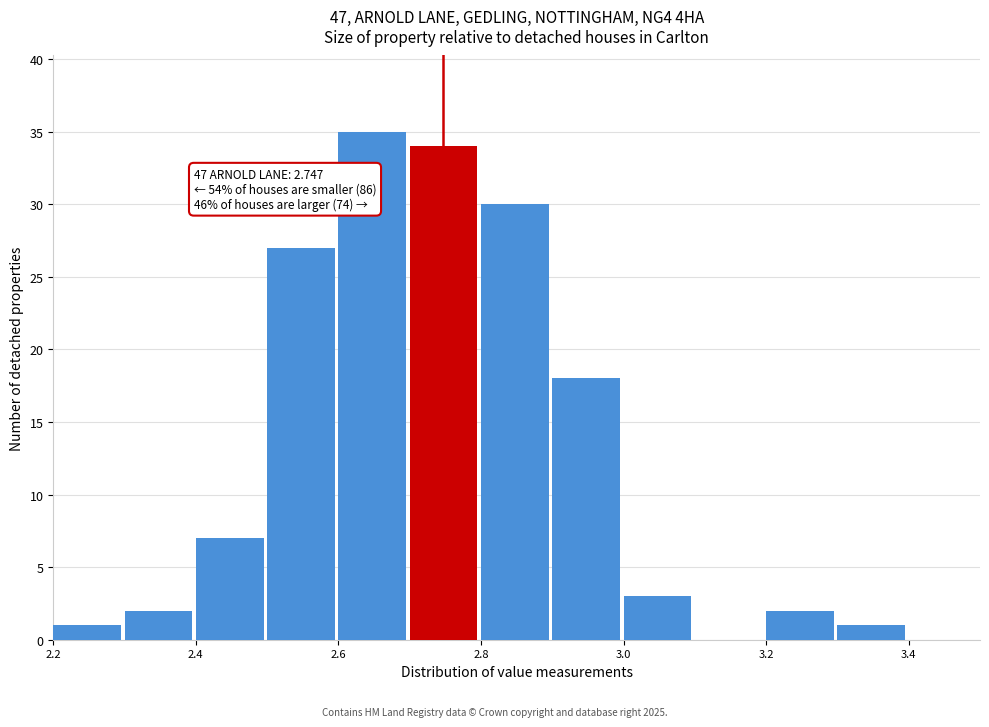

Which range on the x-axis has the tallest bar?

2.6 to 2.7